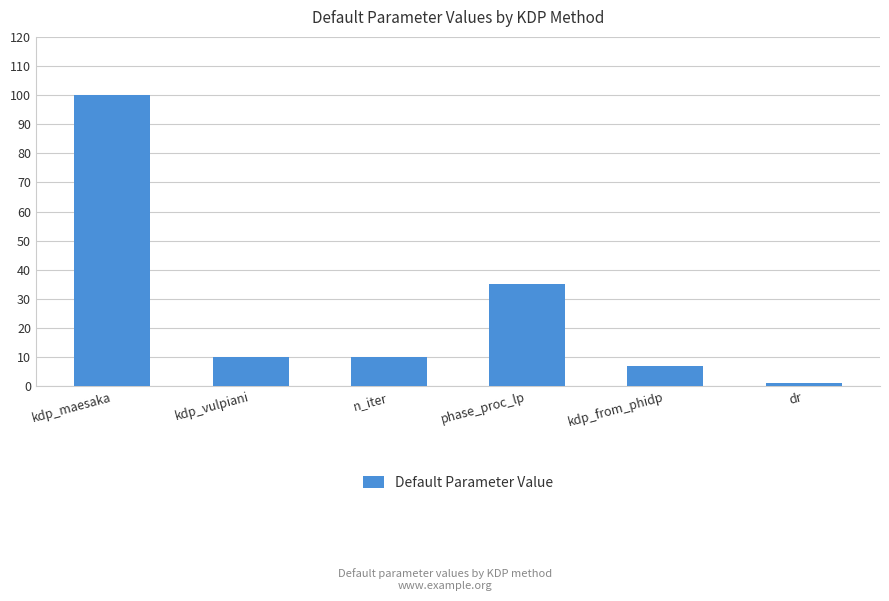

What is the difference between the maximum and minimum values?

99